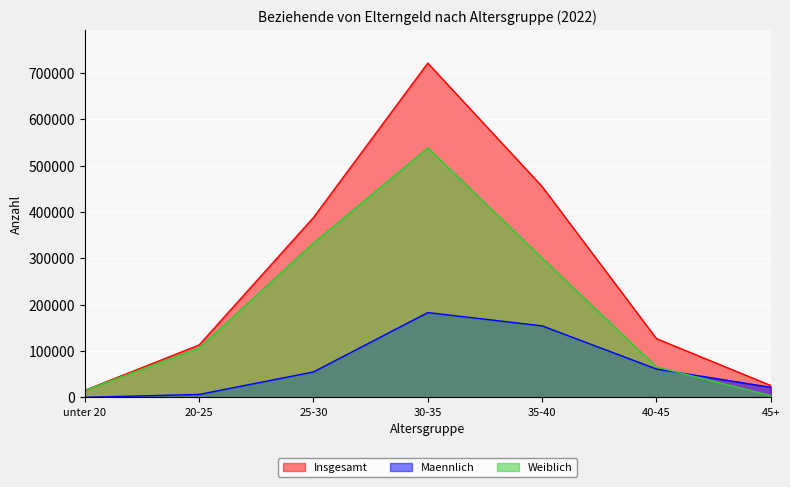

Reading right to left, extract all data points from this chart.

Insgesamt: 45+=25619	40-45=126874	35-40=455205	30-35=721708	25-30=388361	20-25=113122	unter 20=15298
Maennlich: 45+=21739	40-45=61202	35-40=154439	30-35=183144	25-30=54959	20-25=6384	unter 20=199
Weiblich: 45+=3880	40-45=65672	35-40=300766	30-35=538564	25-30=333402	20-25=106738	unter 20=15099